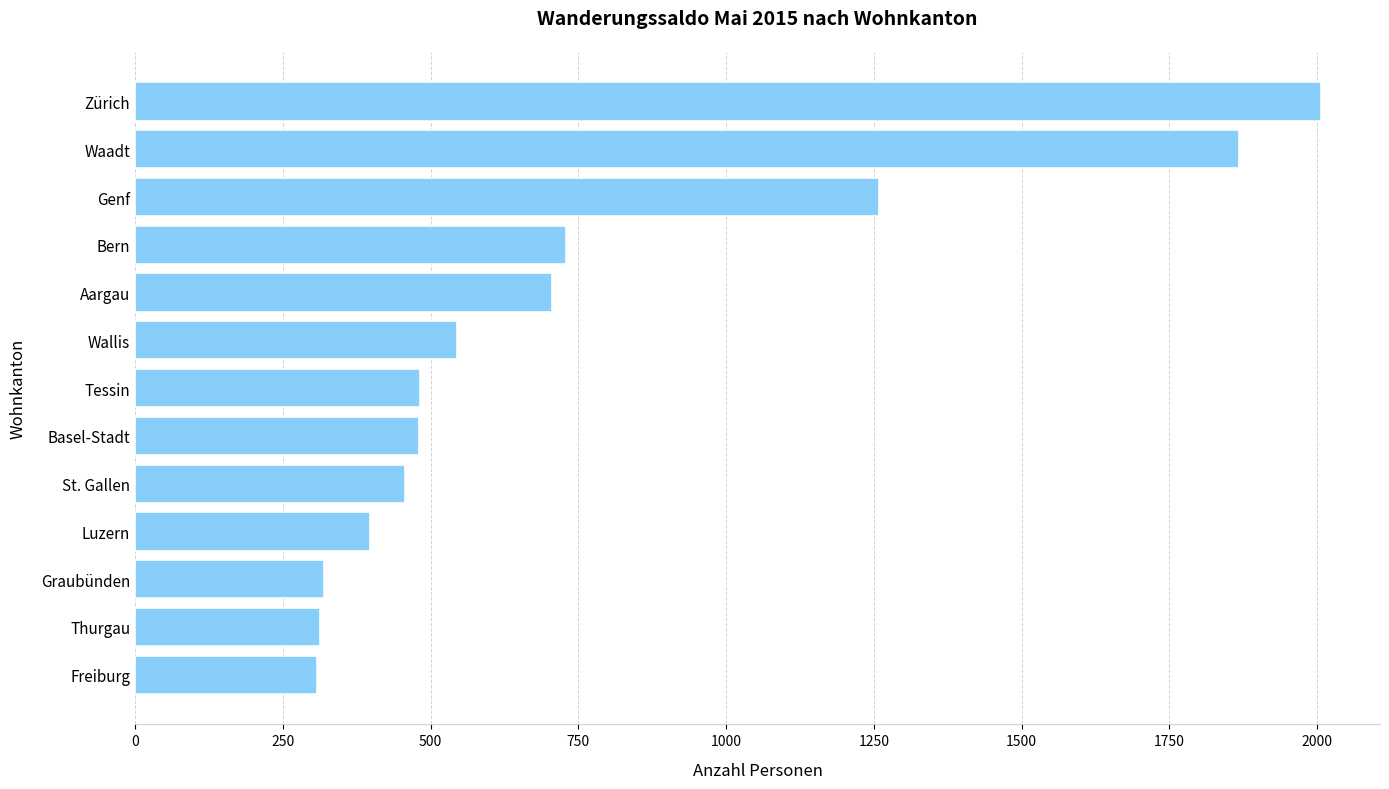

Is it true that the value at Tessin is 483?

True